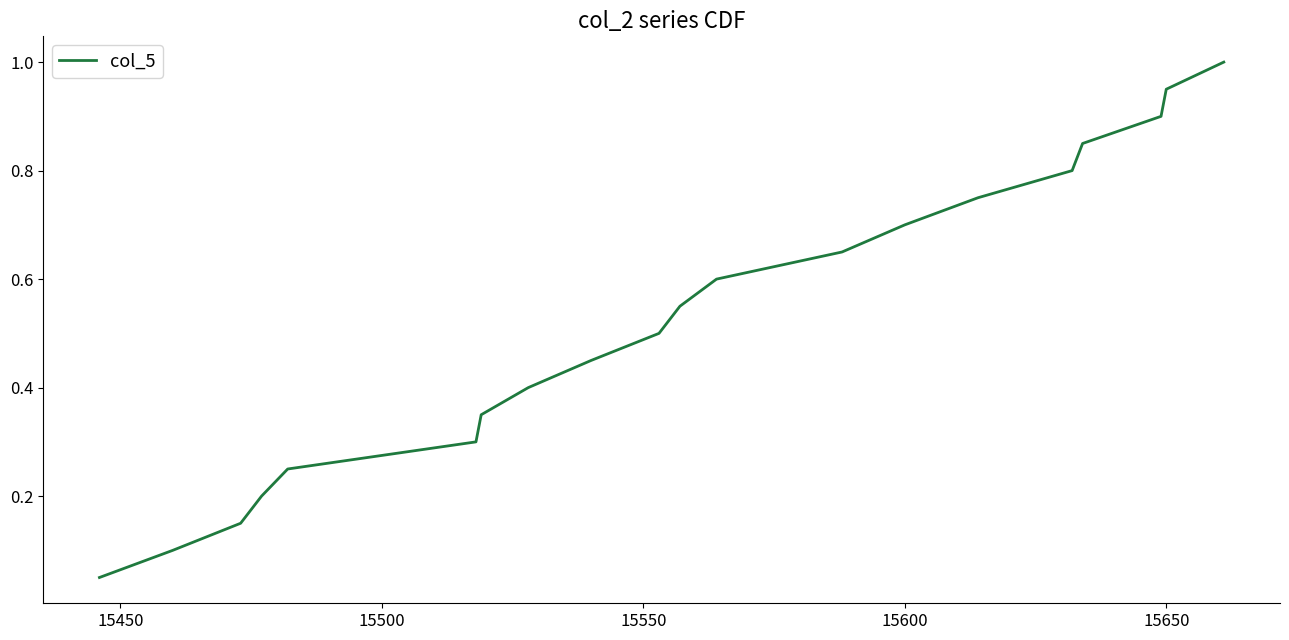

What is the greatest value displayed?

1.0